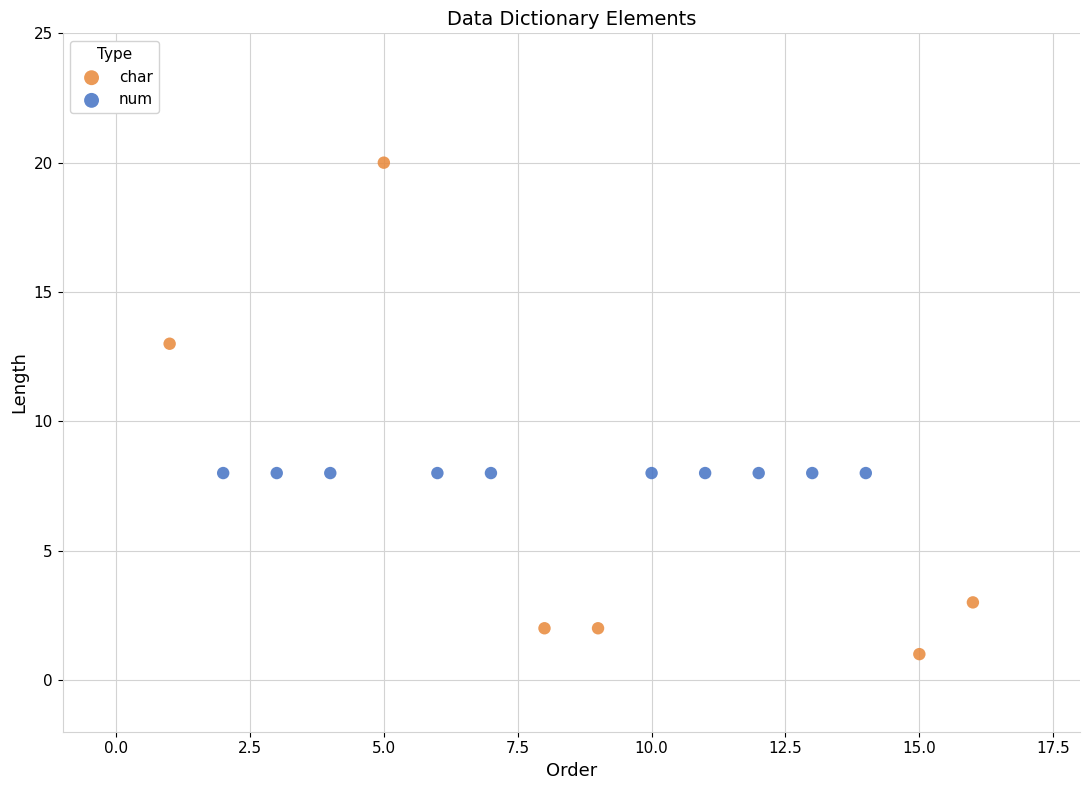

Which series reaches the minimum Y coordinate?

char